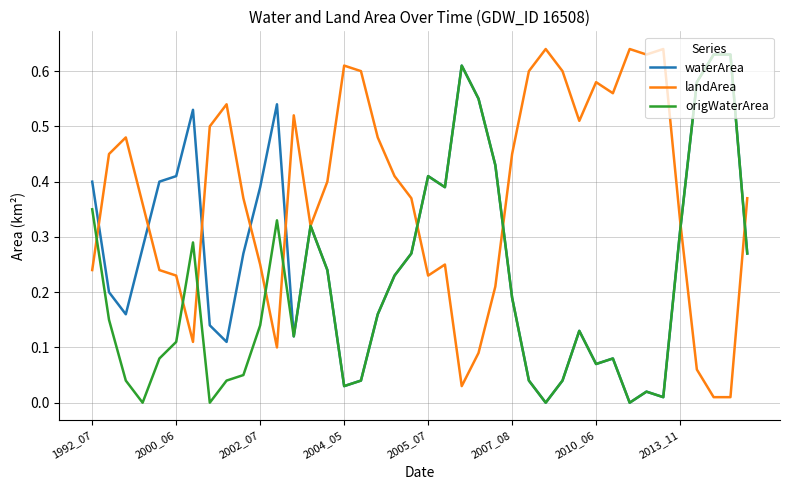

Which series has the largest total across all categories?

landArea